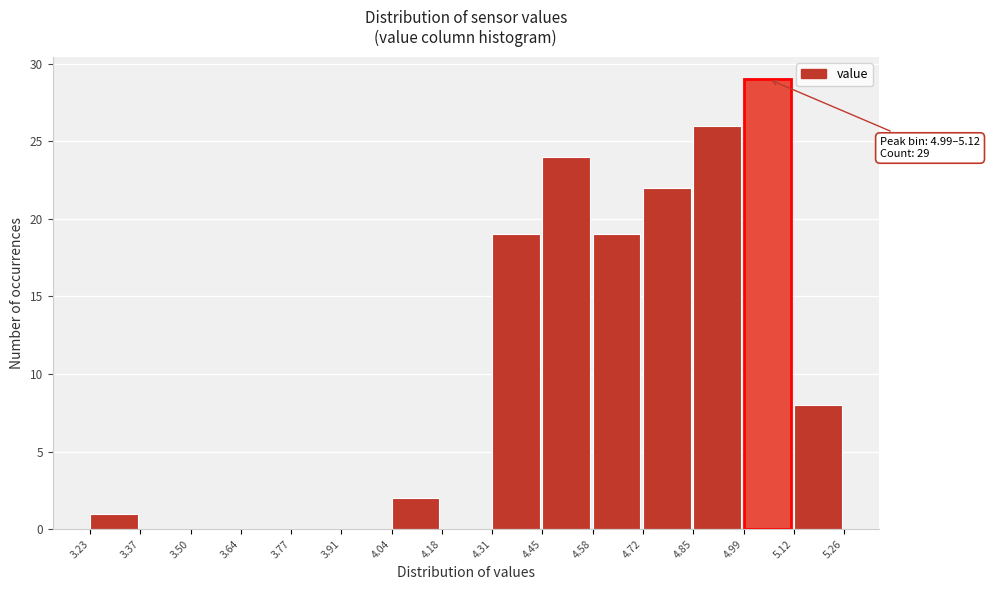

Which range on the x-axis has the tallest bar?

4.99 to 5.12